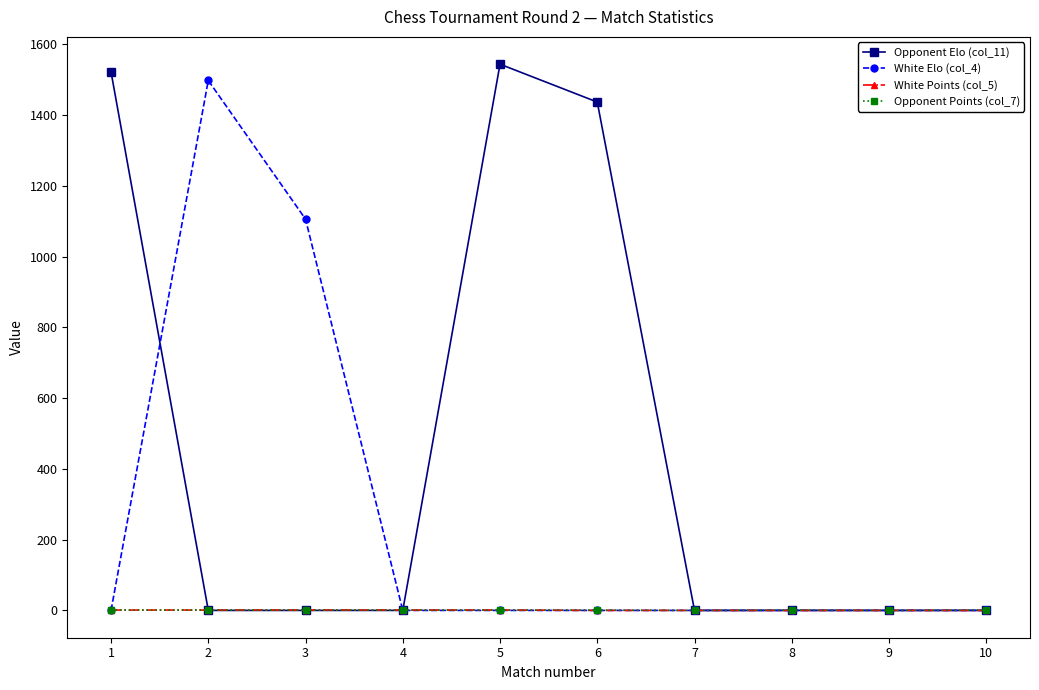

Which series has the largest total across all categories?

Opponent Elo (col_11)